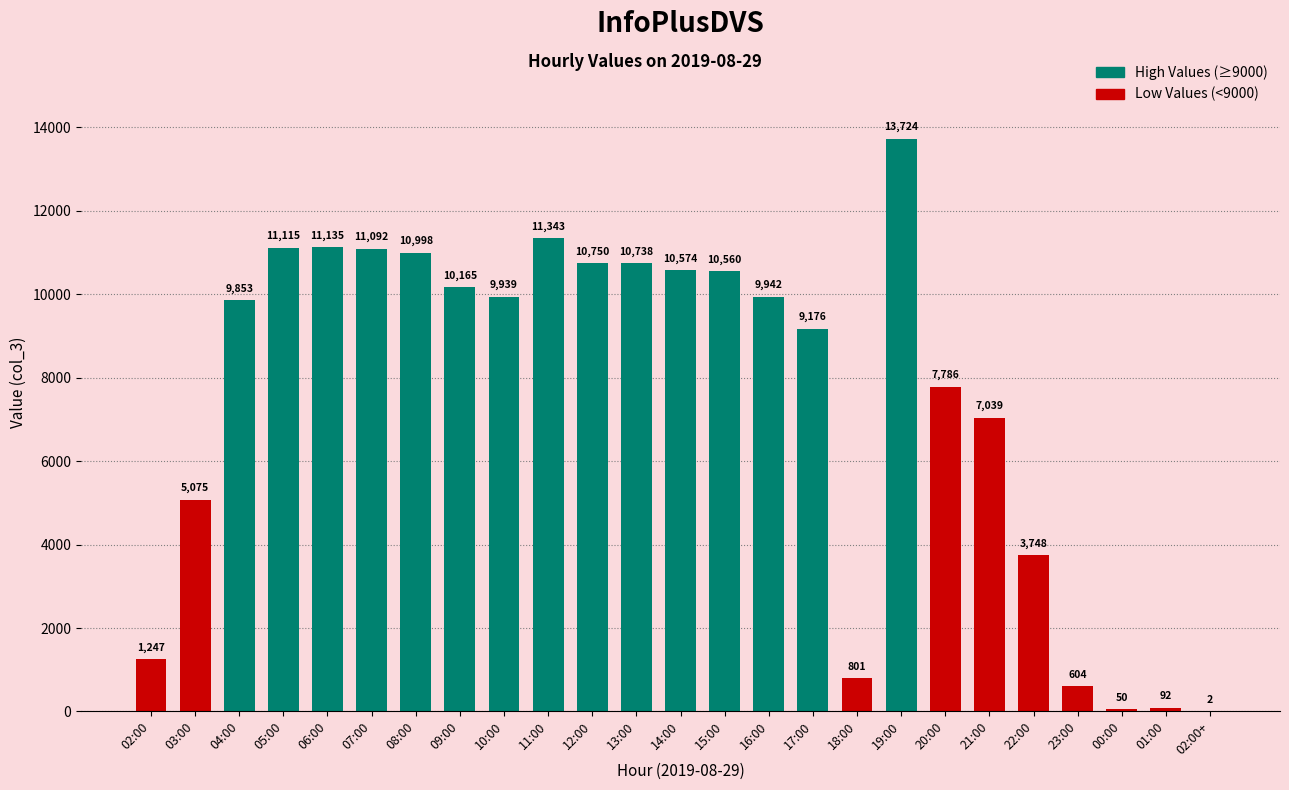

What is the average value?

7502